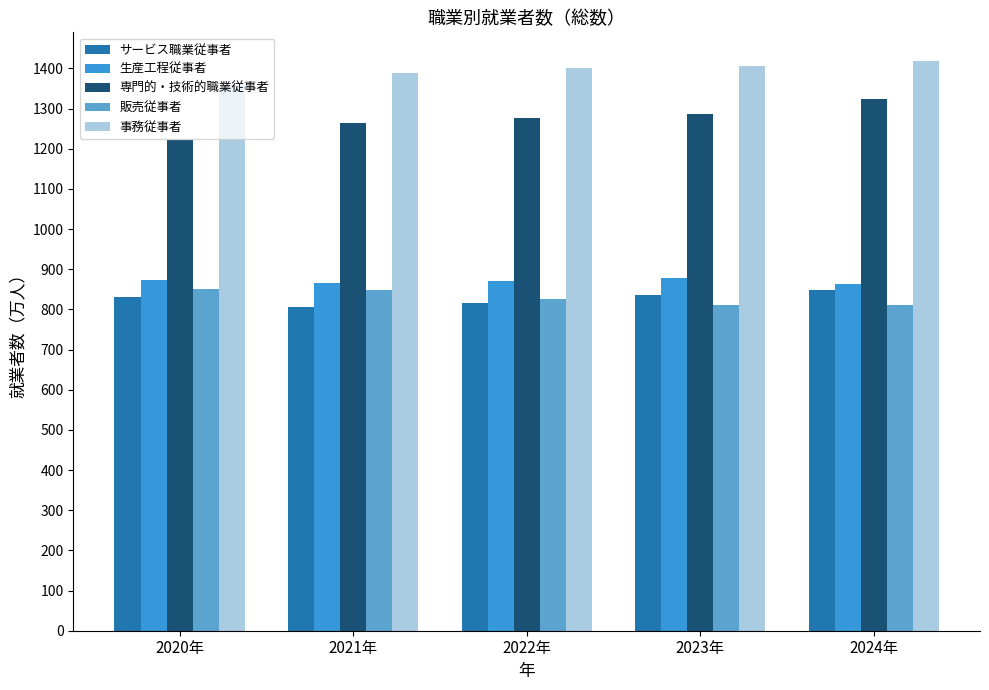

How many groups of bars are there?

5